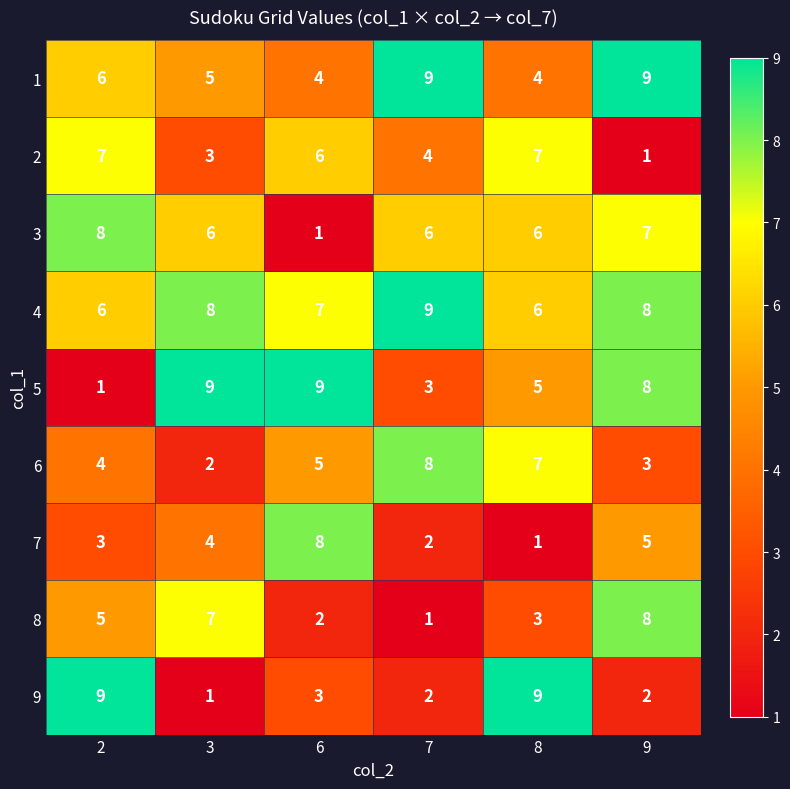

True or false: 2 has a value of 0 at 9.

False